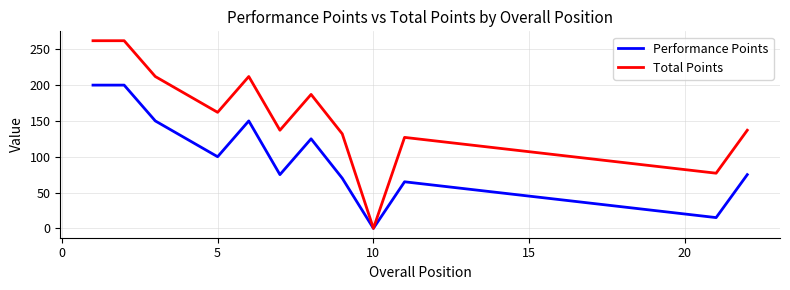

In Total Points, how many points are lower than both neighbors (excluding endpoints)?

4